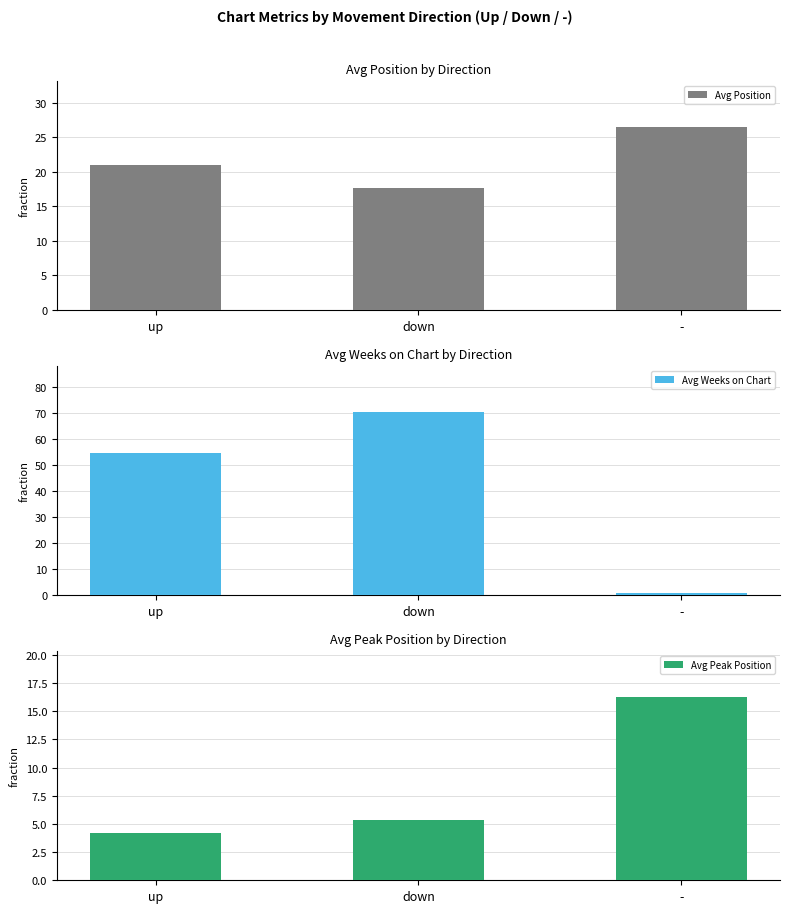

List the series in order of their overall mean, lowest first.

Avg Peak Position, Avg Position, Avg Weeks on Chart